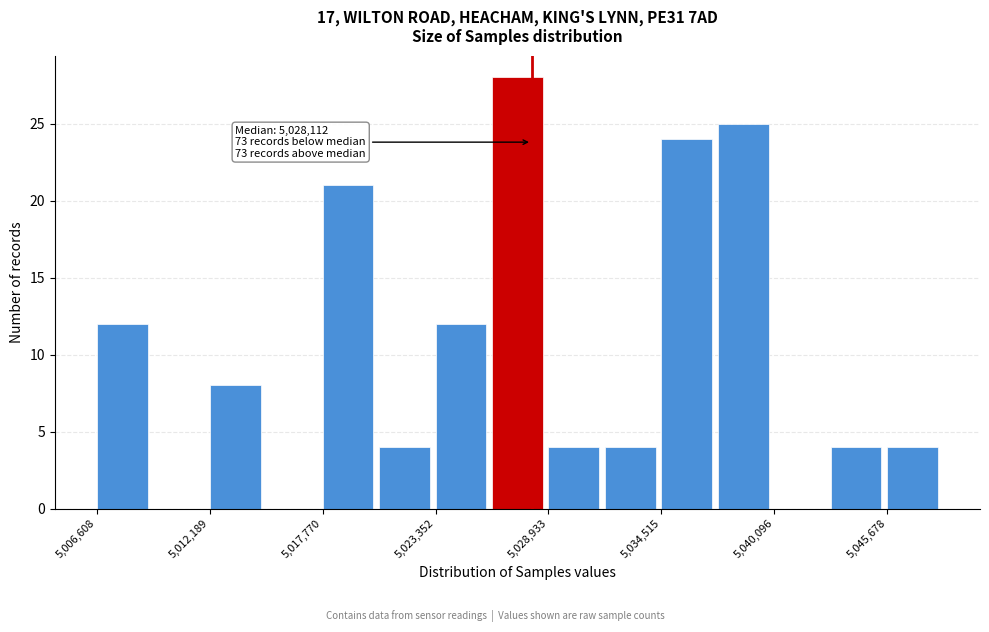

Around what value on the x-axis is the tallest bar? Give the approximate position of its centre, as read against the axis.

5027000